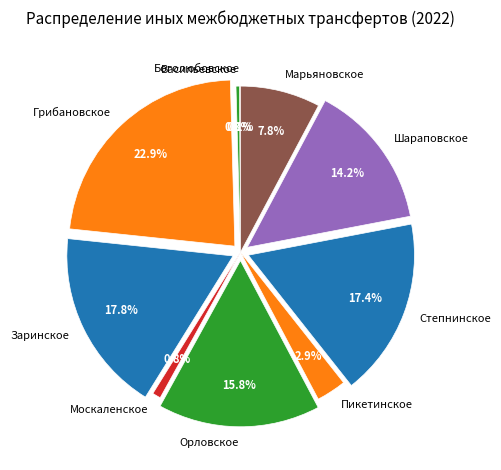

Which slice is the largest?

Грибановское